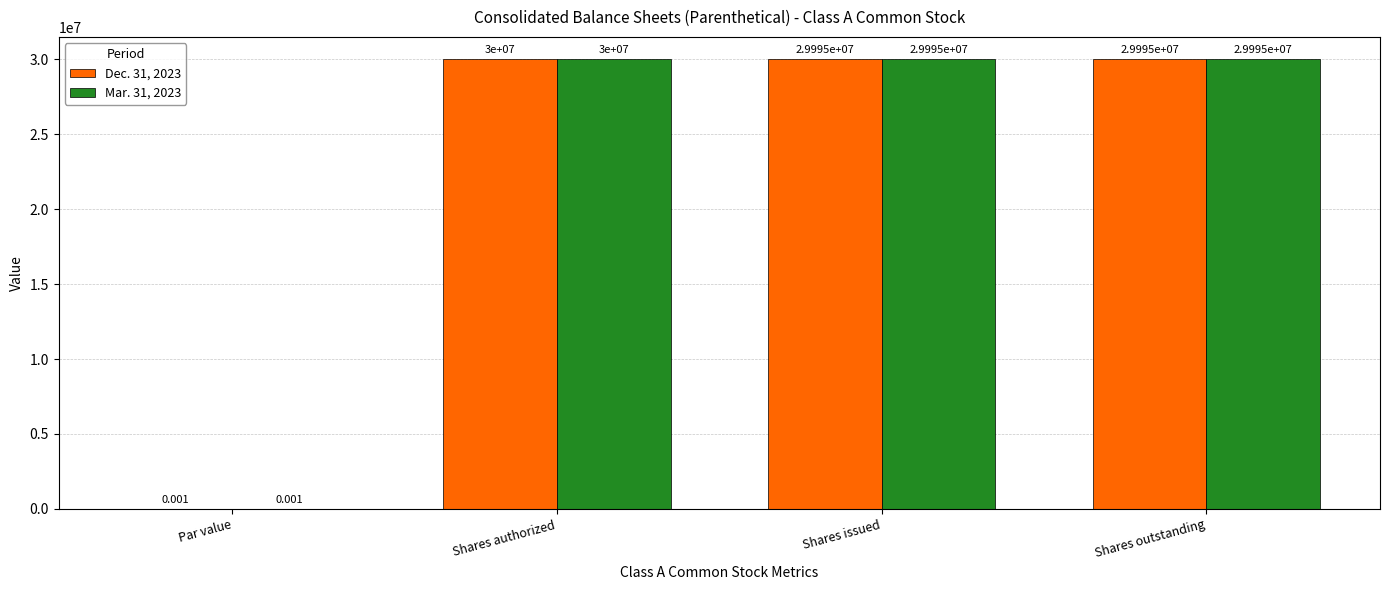

The value of Mar. 31, 2023 at Shares issued is 29995000.0. True or false?

True